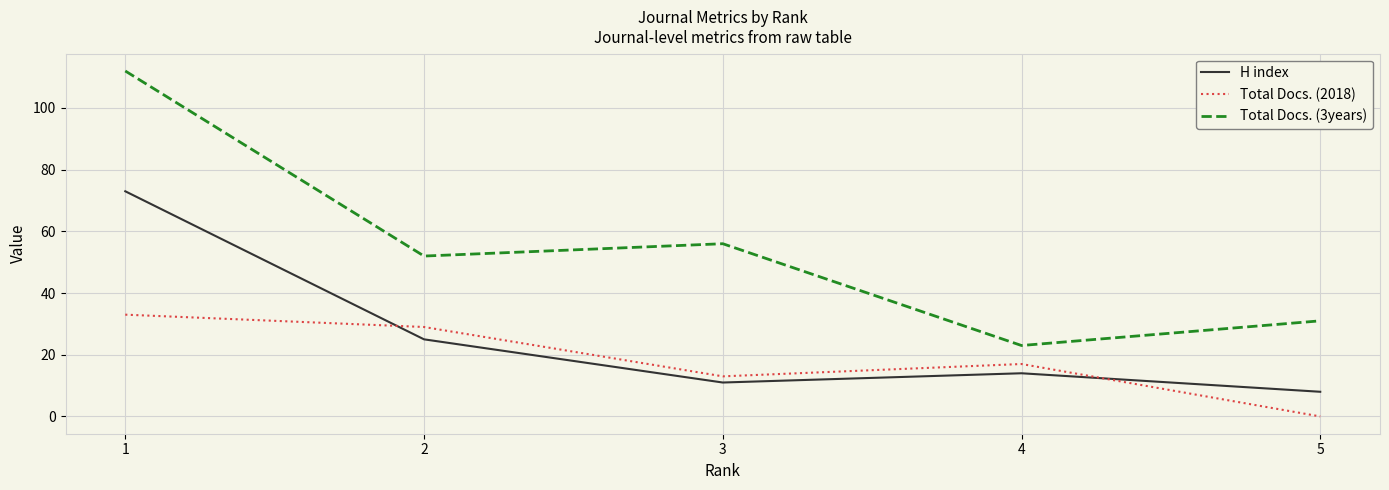

At how many categories does at least one series exceed 3?

5